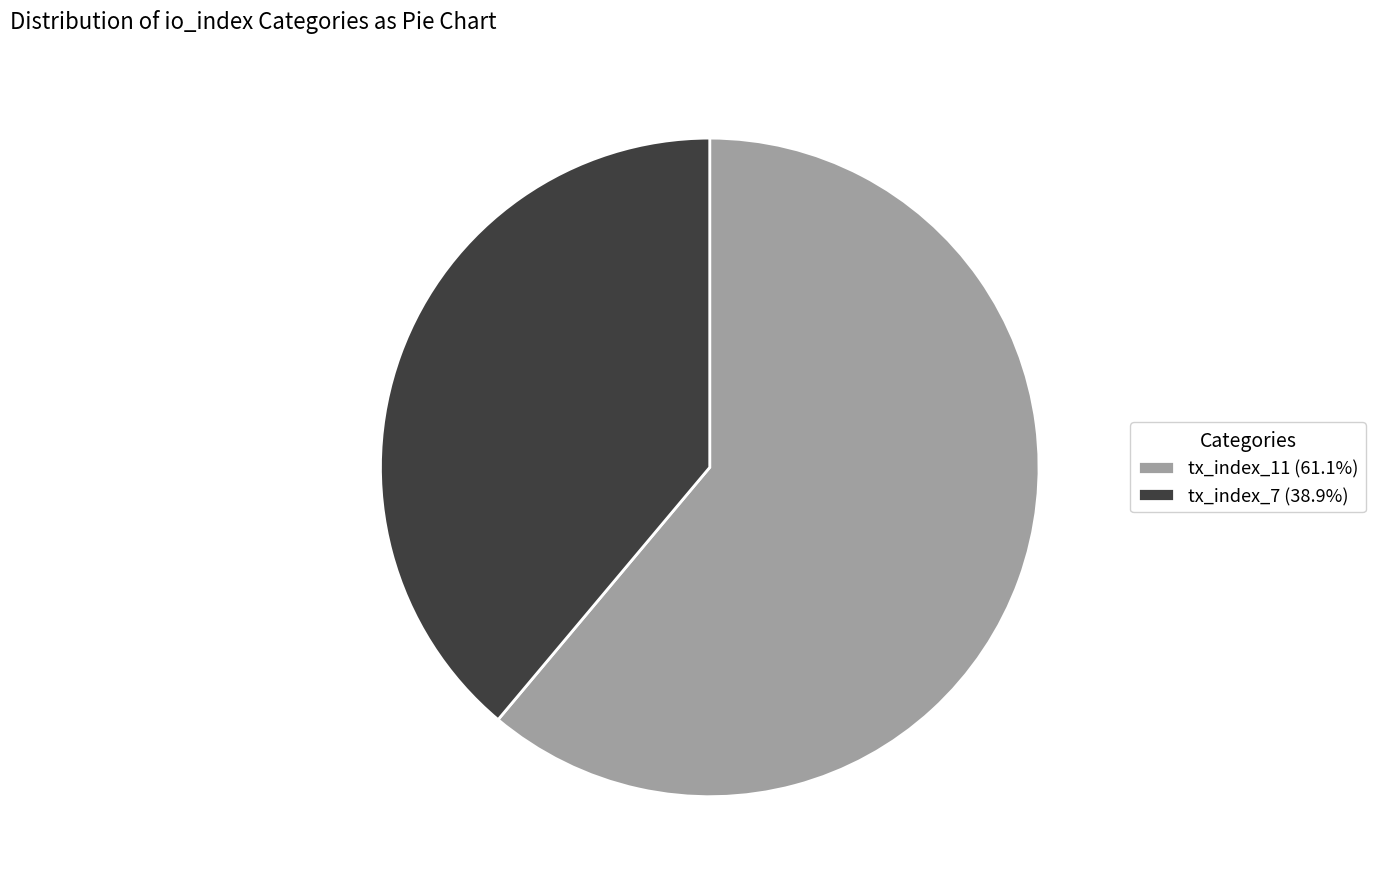

Do tx_index_11 (61.1%) and tx_index_7 (38.9%) together represent more than half of the pie?

Yes